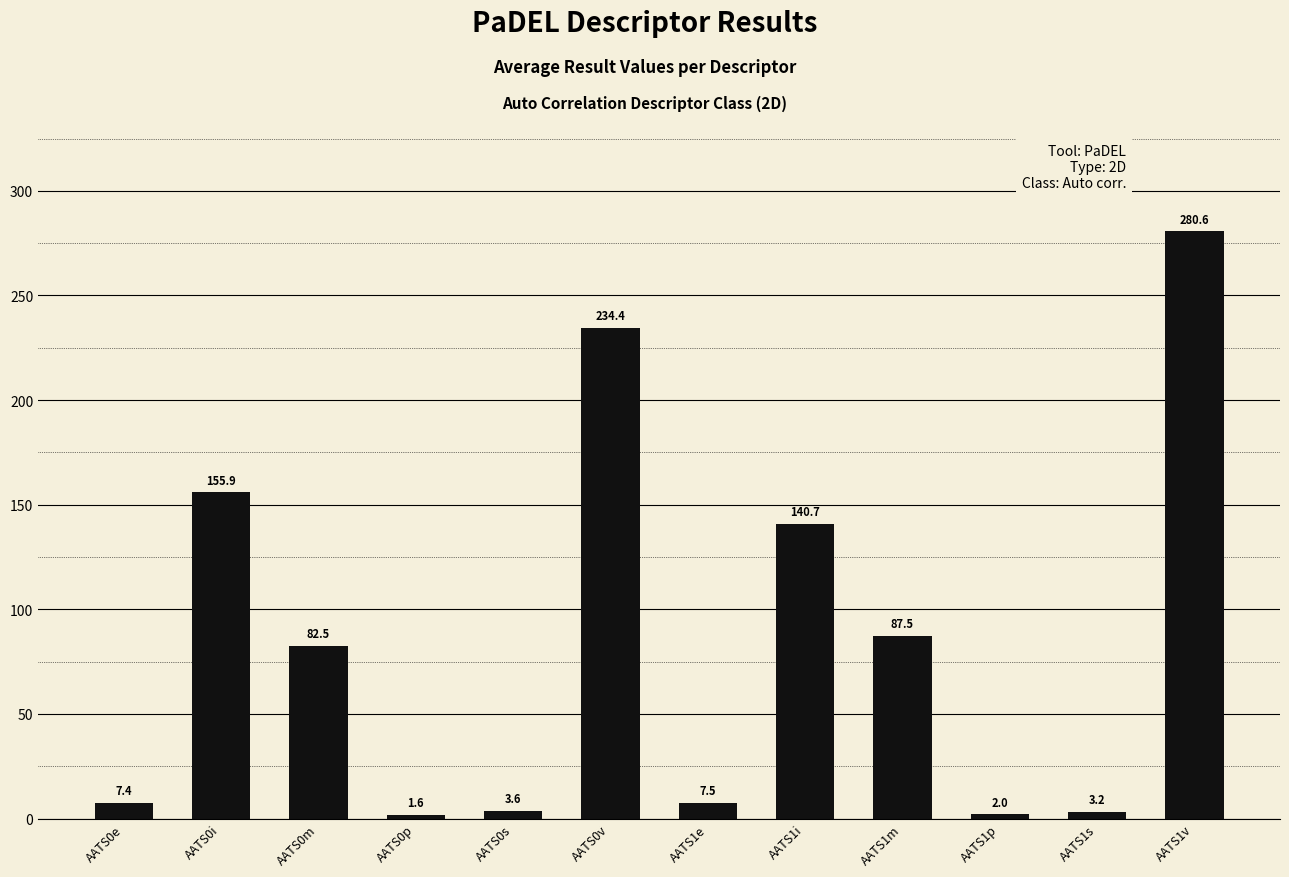

True or false: the data shows 156.6 at AATS1m.

False